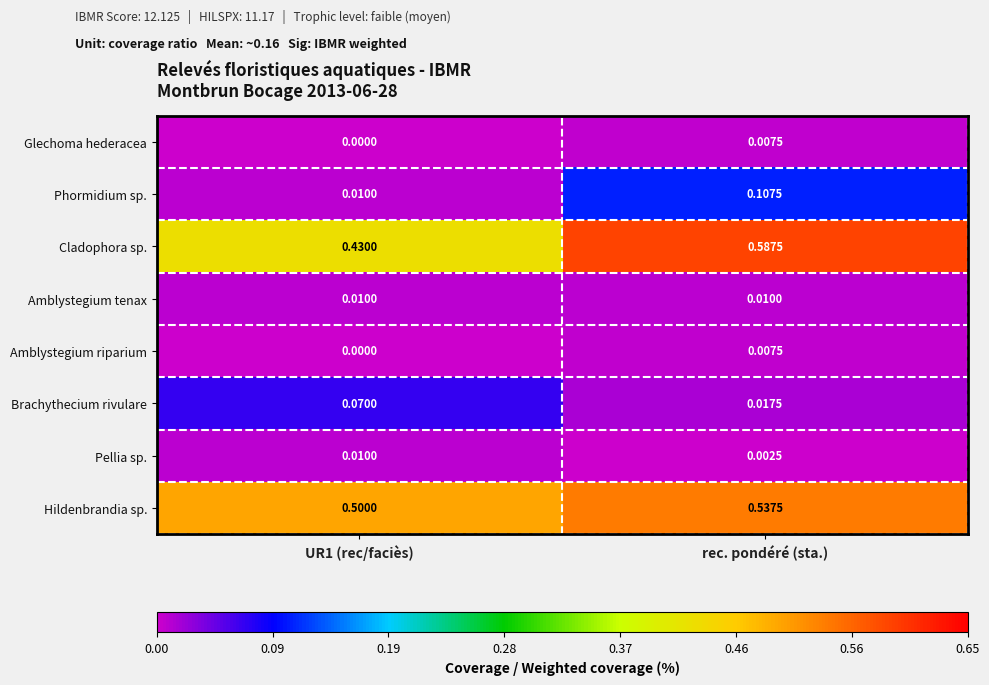

Is the value of Amblystegium riparium at rec. pondéré (sta.) greater than the value of Amblystegium tenax at UR1 (rec/faciès)?

No